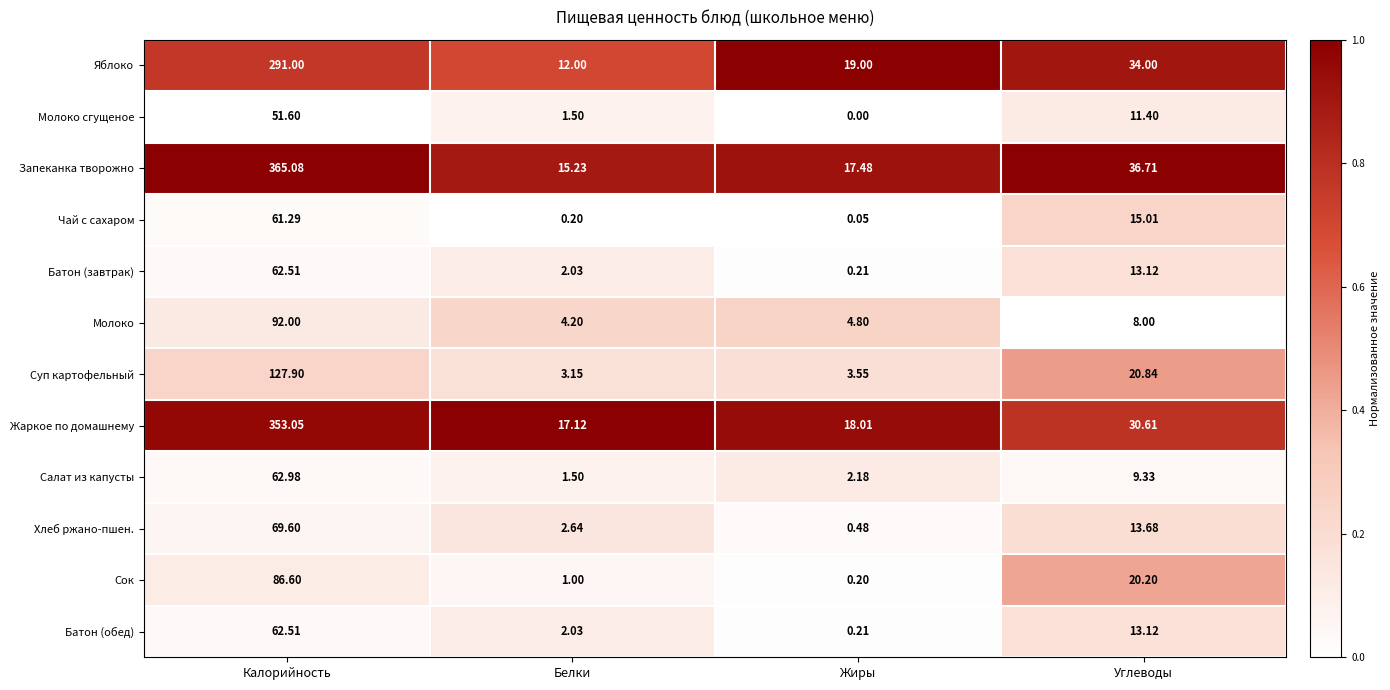

At which category is the sum across all series the highest?

Калорийность